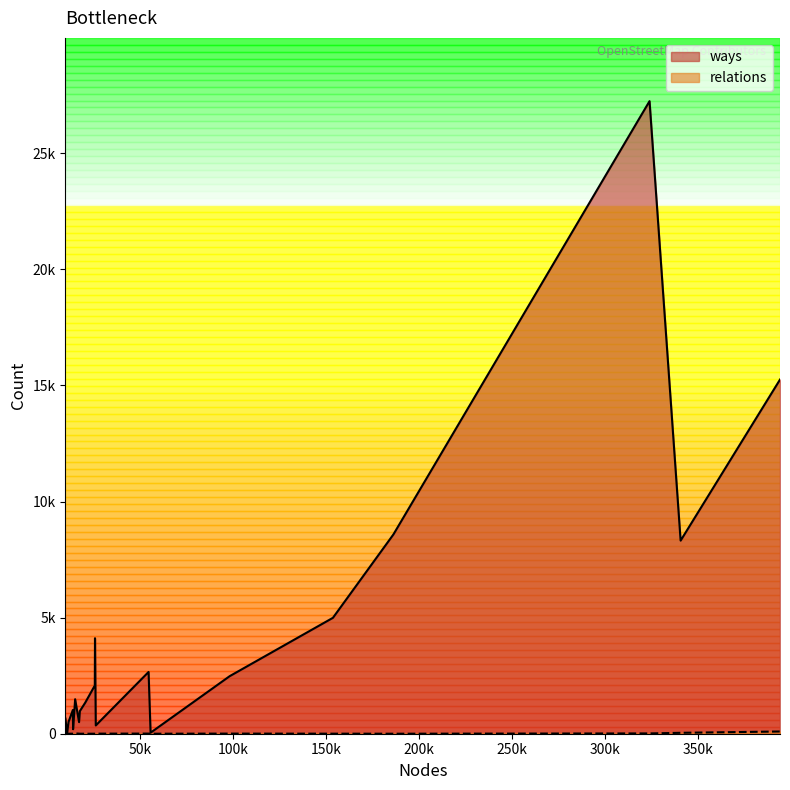

Does the chart have visible grid lines?

No